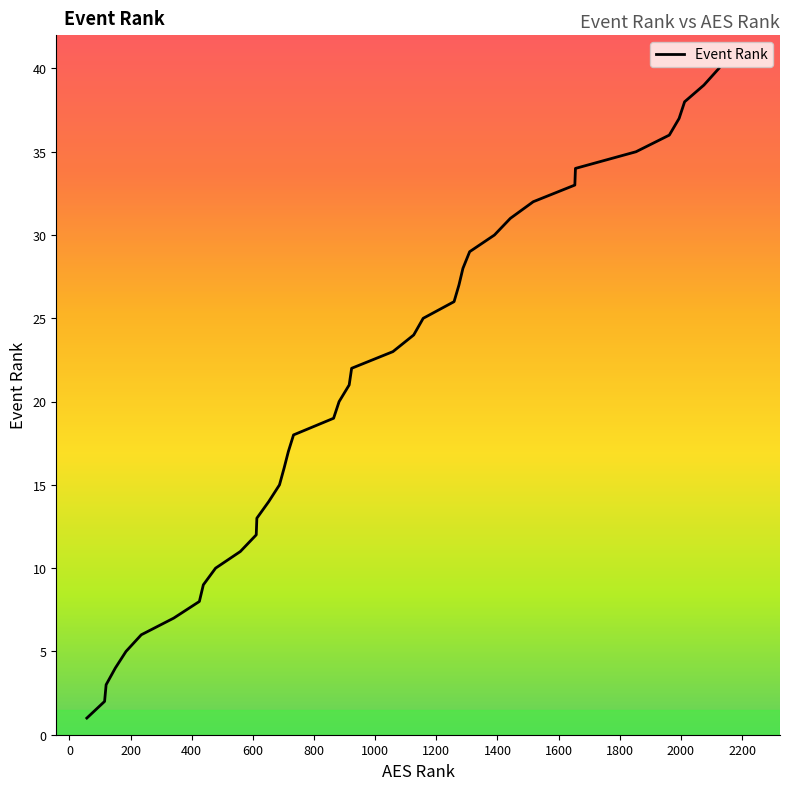

What is the difference between the maximum and minimum values?

39